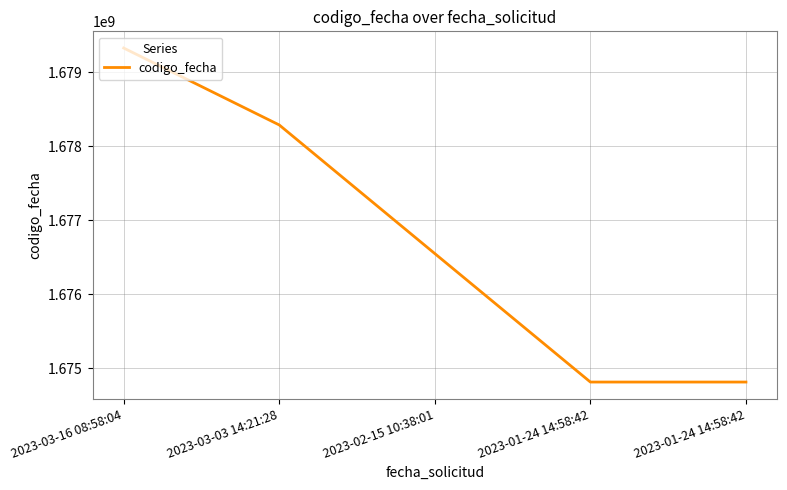

Count the number of categories in the chart.

5